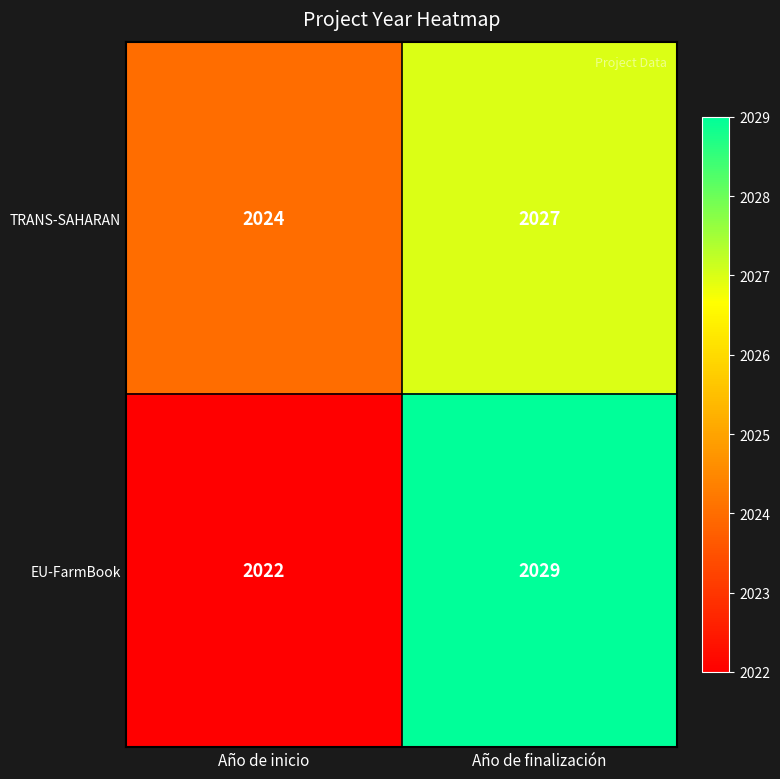

At which category is the sum across all series the highest?

Año de finalización